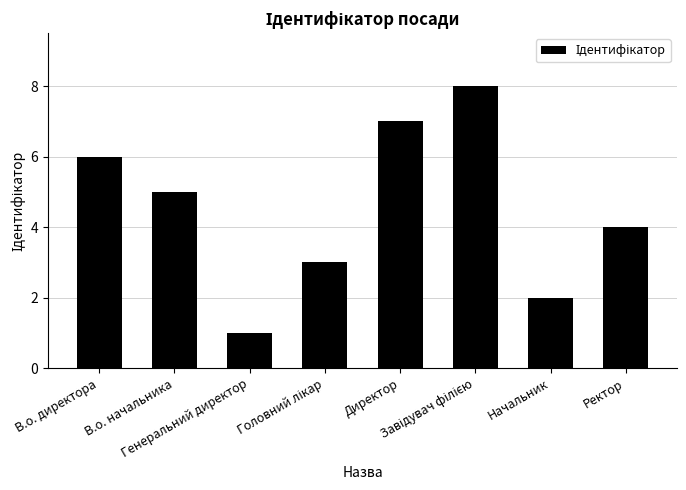

Is it true that the value at В.о. начальника is 5?

True